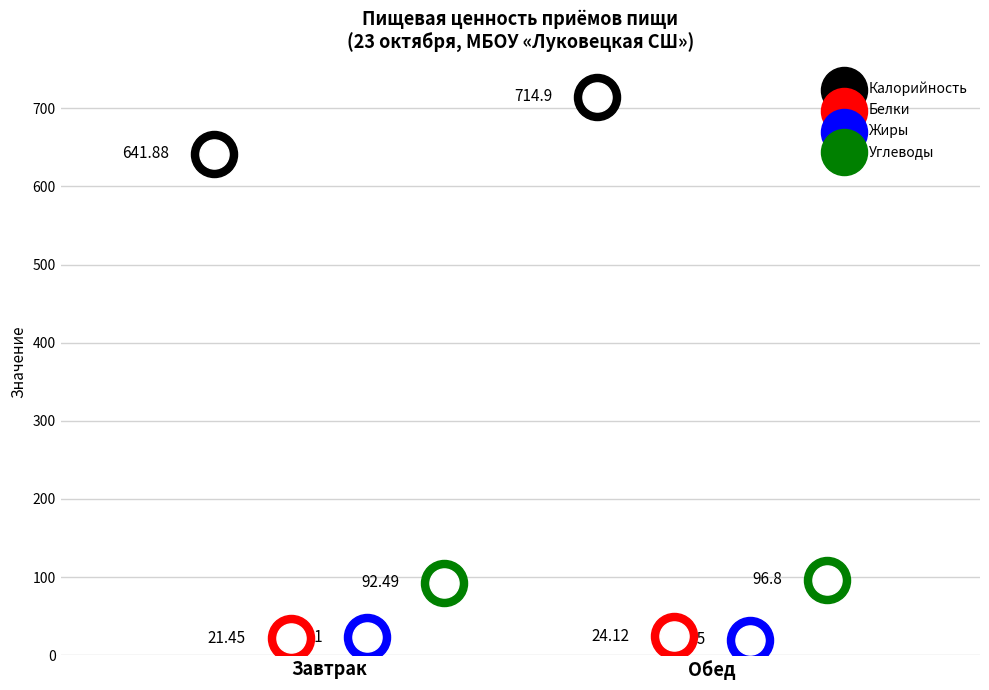

Which series contains the lowest Y value?

Жиры